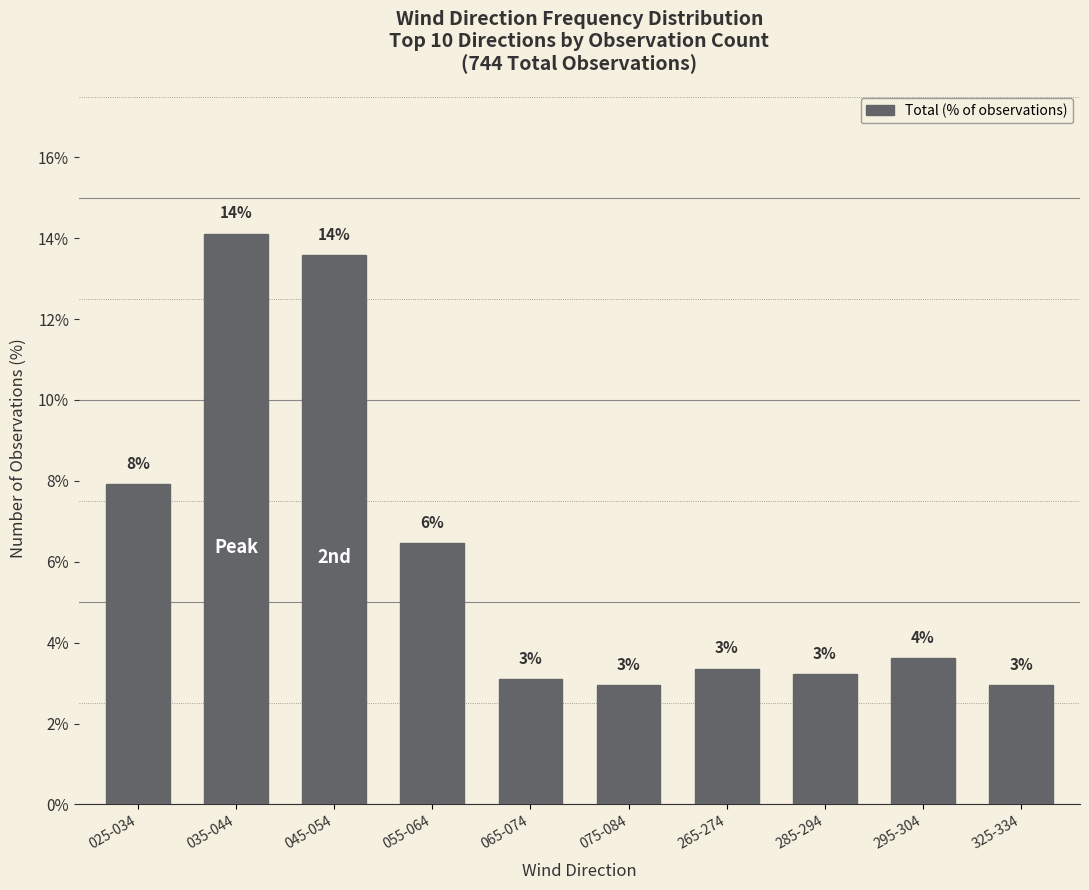

What is the average value?

6.1